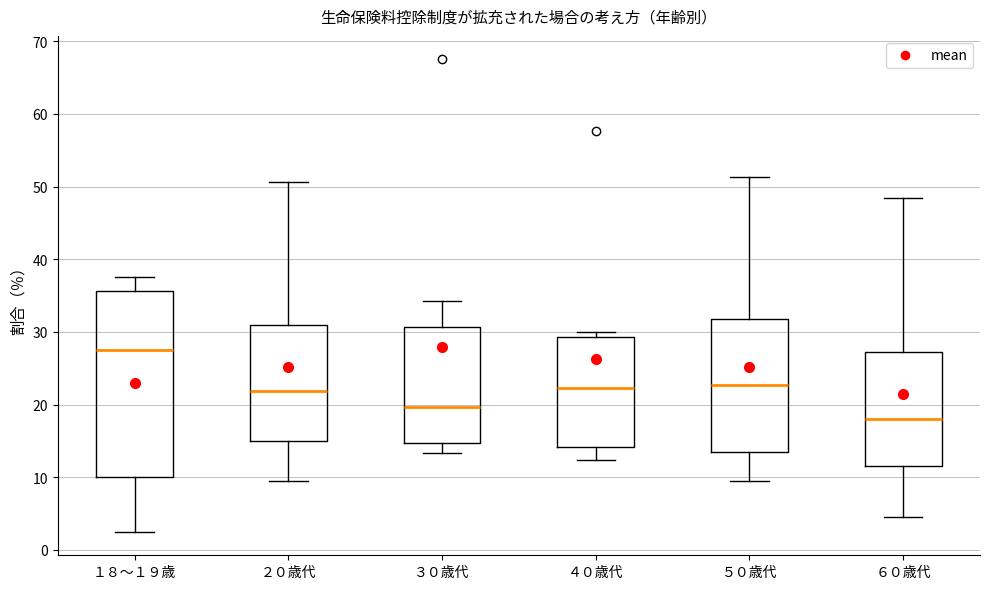

Comparing the boxes themselves (not the whiskers), which one is the tallest?

１８～１９歳